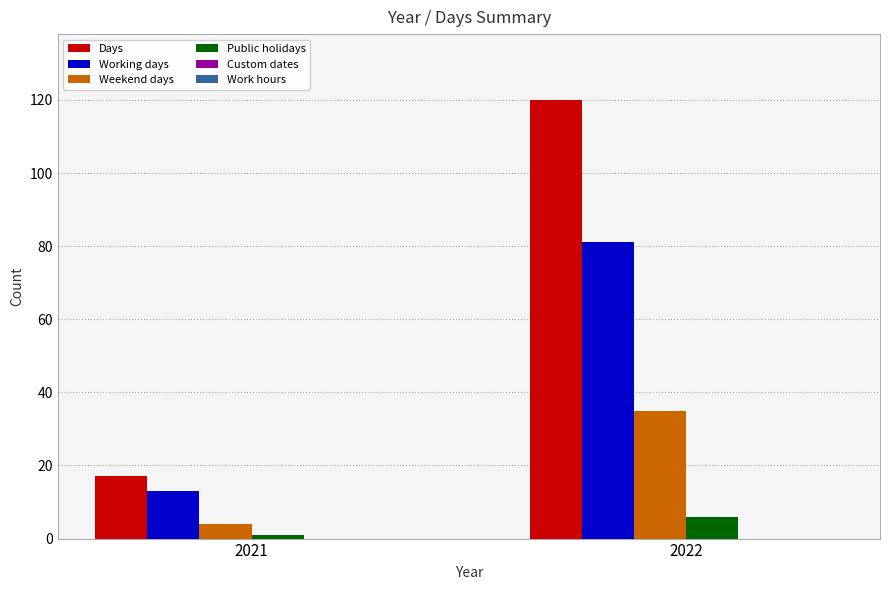

Reading right to left, transcribe all the data shown in this chart.

Days: 2022=120	2021=17
Working days: 2022=81	2021=13
Weekend days: 2022=35	2021=4
Public holidays: 2022=6	2021=1